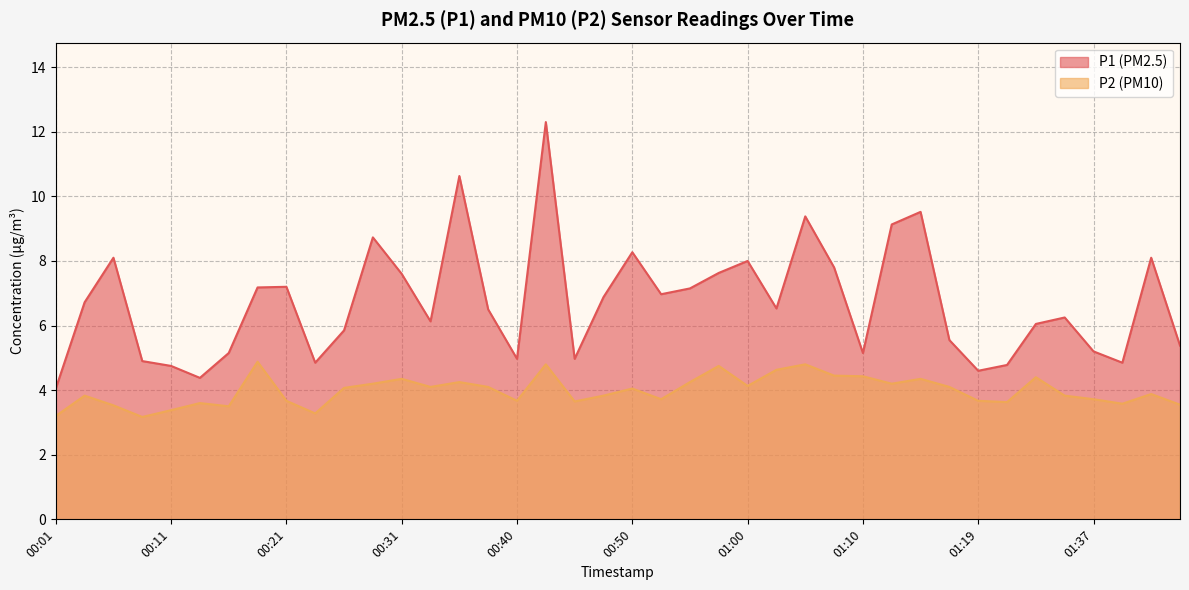

At which category is the sum across all series the highest?

00:43